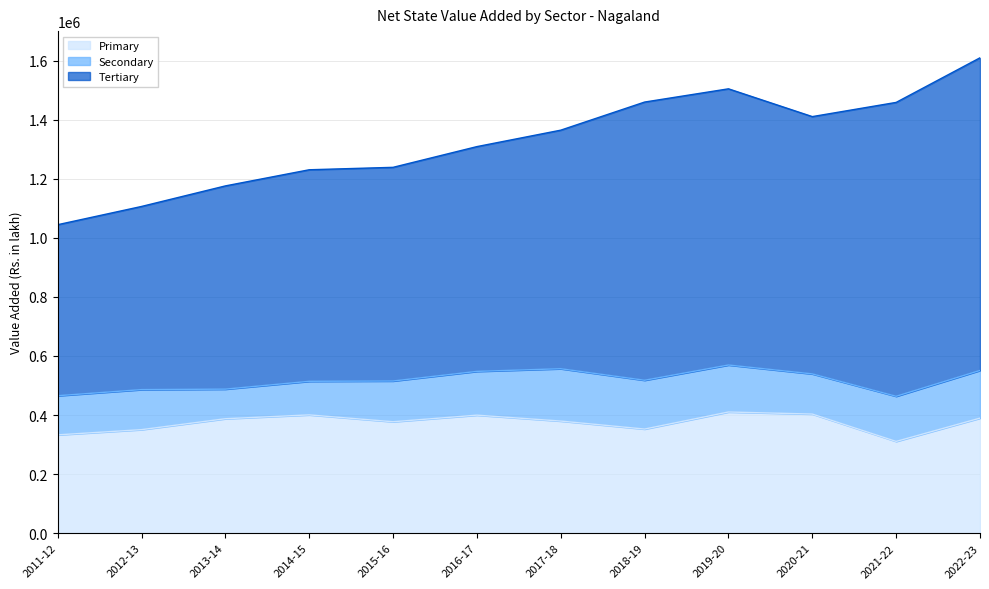

True or false: Primary and Tertiary intersect in this chart.

False